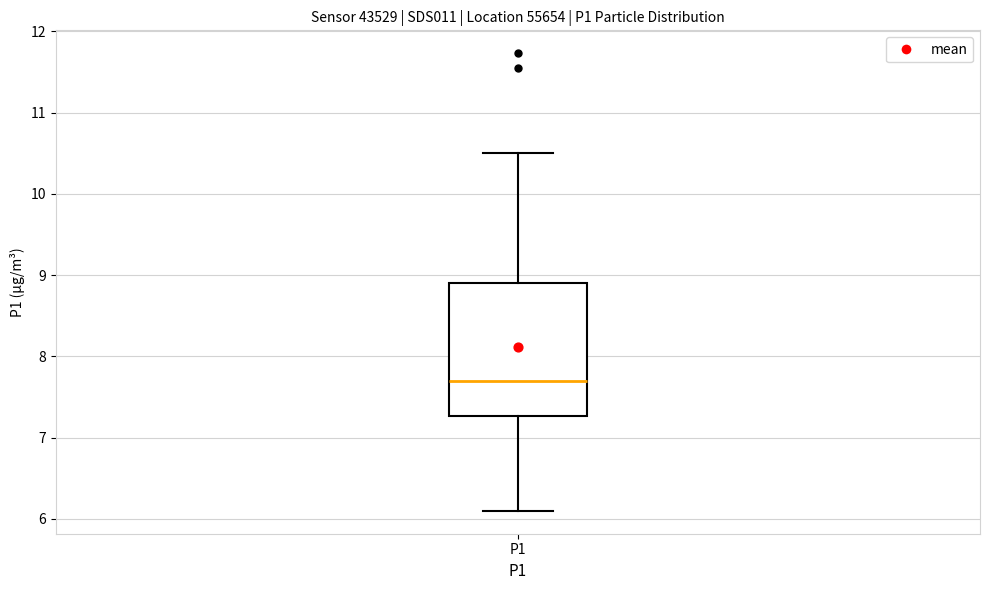

Transcribe this box plot: give where the median line is, the range the box spans, and where the two whiskers end, as read against the y-axis. The values are not printed on the chart, so give them approximately, as read against the axis.

median 7.7, box 7.3 to 8.9, whiskers 6.1 to 10.5